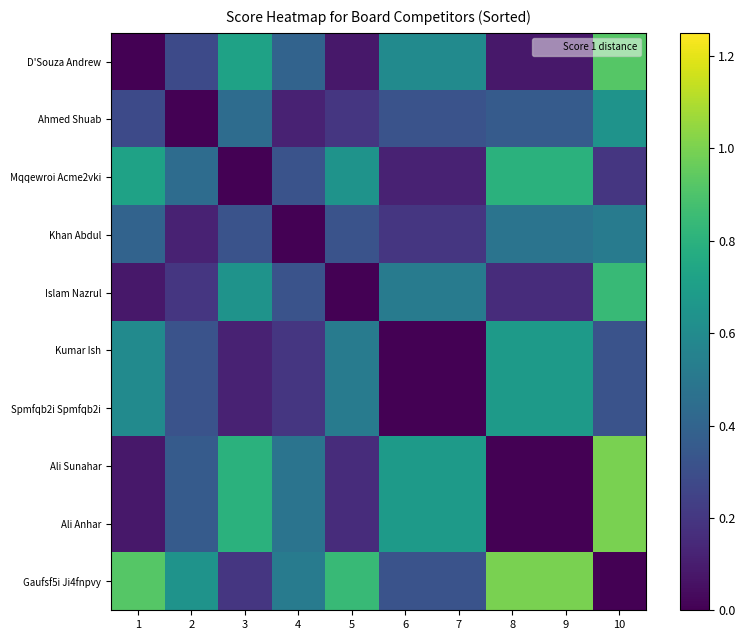

List the series in order of their peak value, highest first.

Ali Sunahar, Ali Anhar, Gaufsf5i Ji4fnpvy, D'Souza Andrew, Islam Nazrul, Mqqewroi Acme2vki, Kumar Ish, Spmfqb2i Spmfqb2i, Ahmed Shuab, Khan Abdul